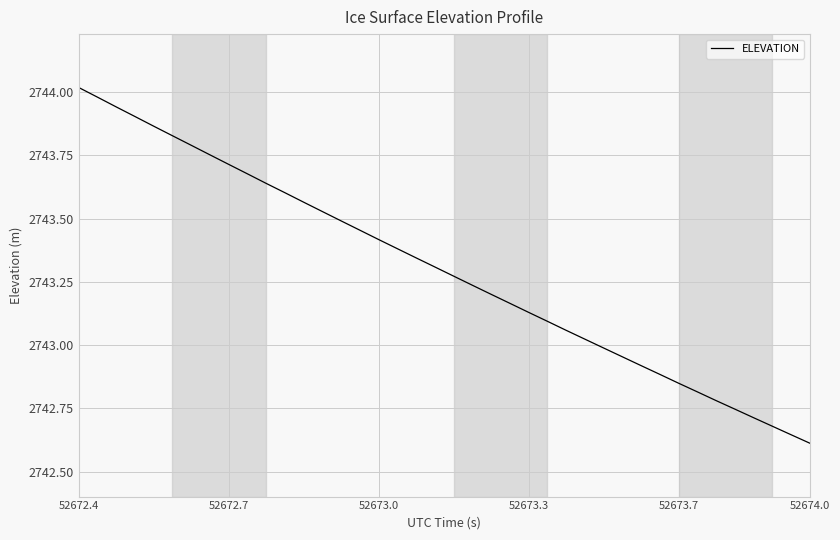

True or false: the data has more than 1 interior local peaks.

False